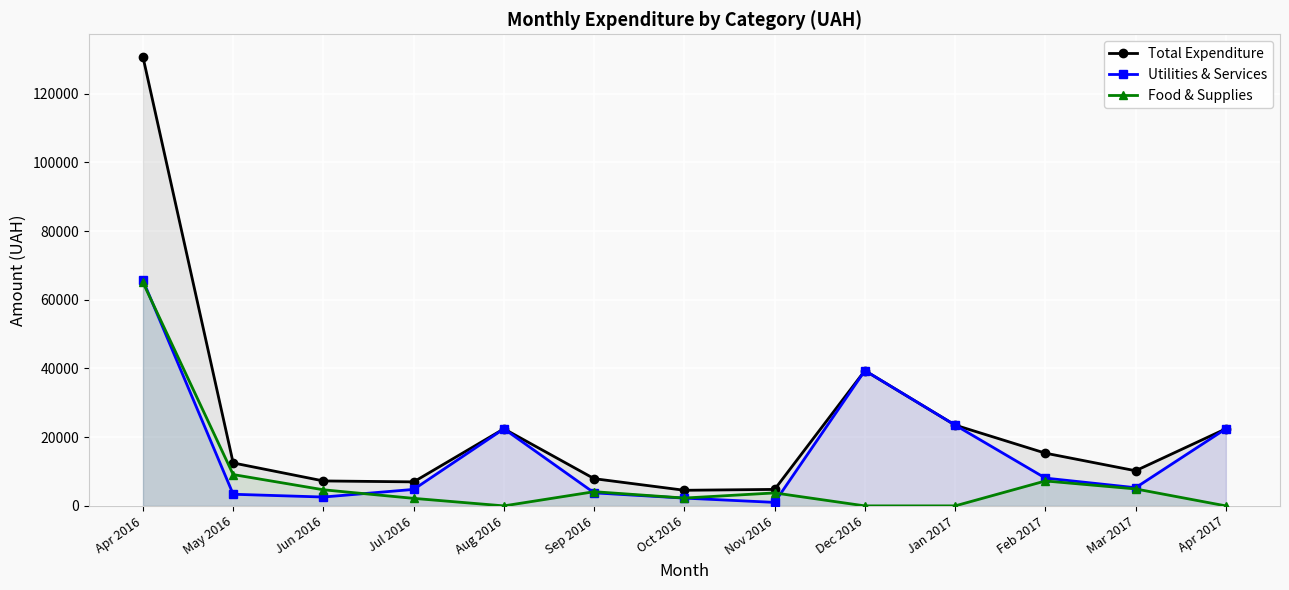

Is it true that Total Expenditure equals 4542.7 at Oct 2016?

True